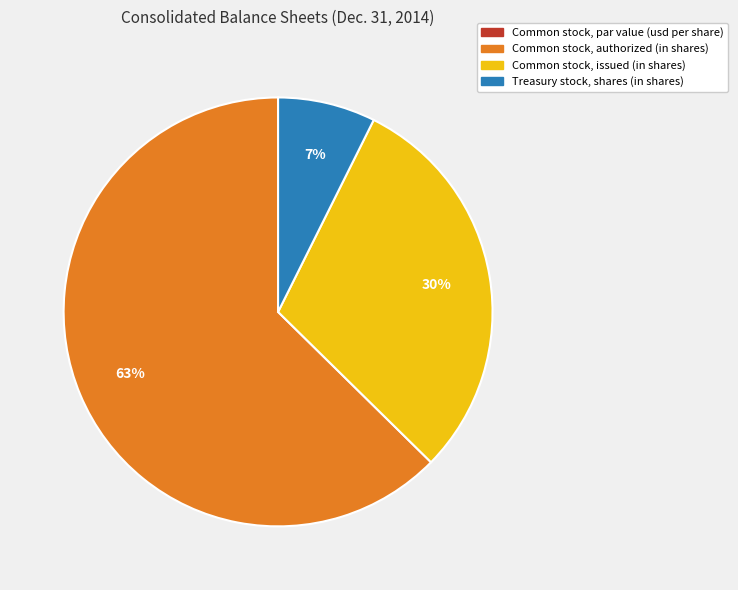

Which category has the biggest portion of the pie?

Common stock, authorized (in shares)